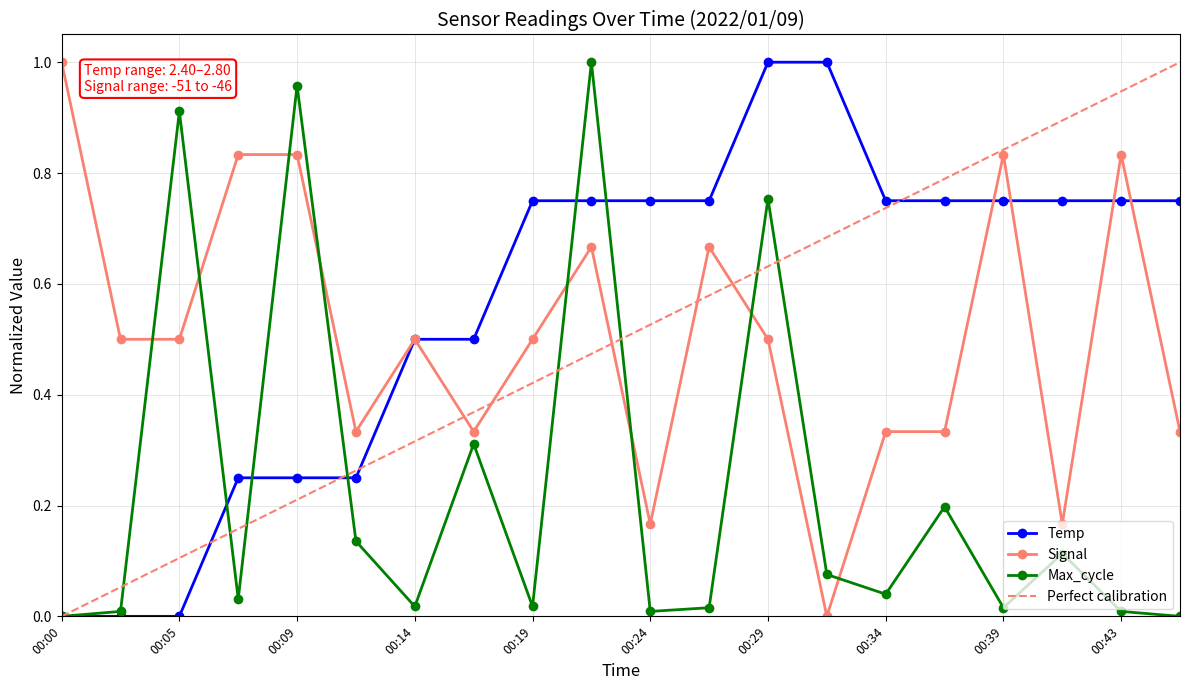

How many times do Max_cycle and Temp cross each other?

5